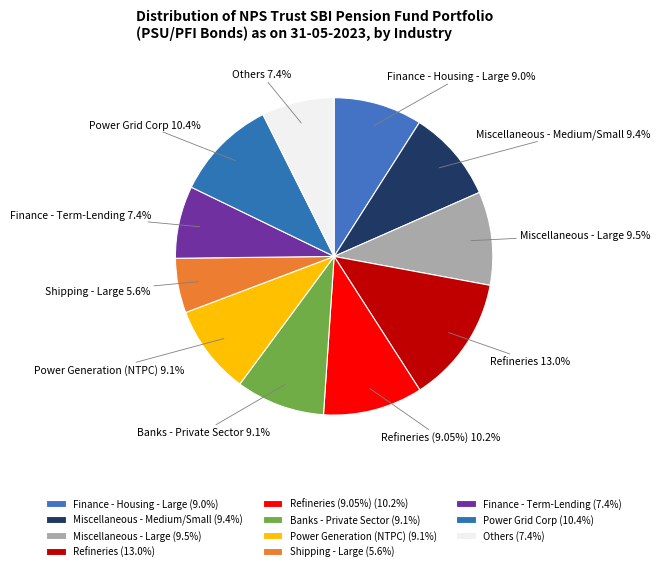

To the nearest percent, what percentage of the pie is Power Generation (NTPC)?

9%